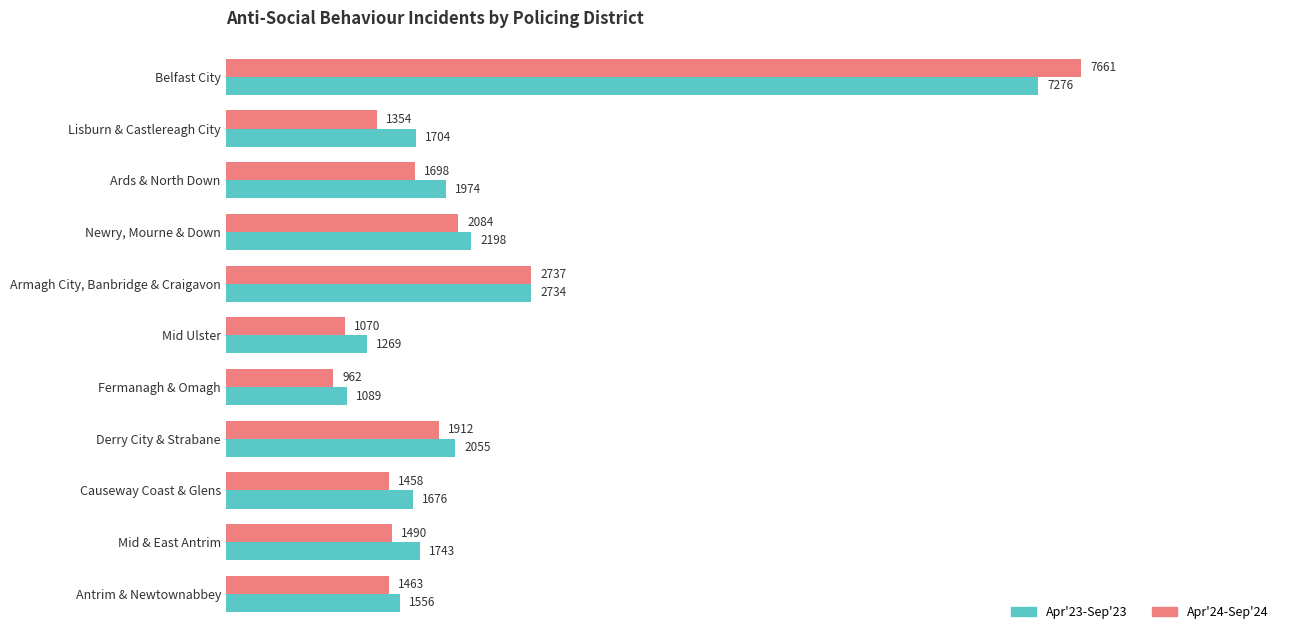

What are all the series names shown in the legend?

Apr'23-Sep'23, Apr'24-Sep'24